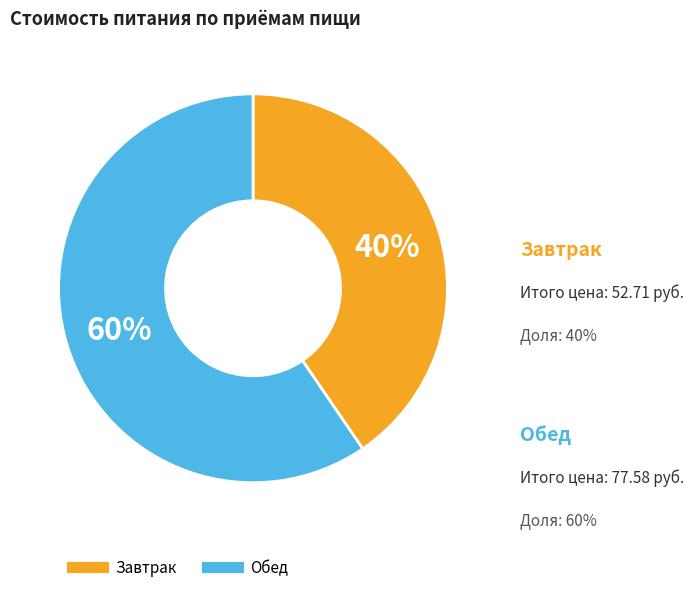

The Обед slice represents 60% of the pie. True or false?

True